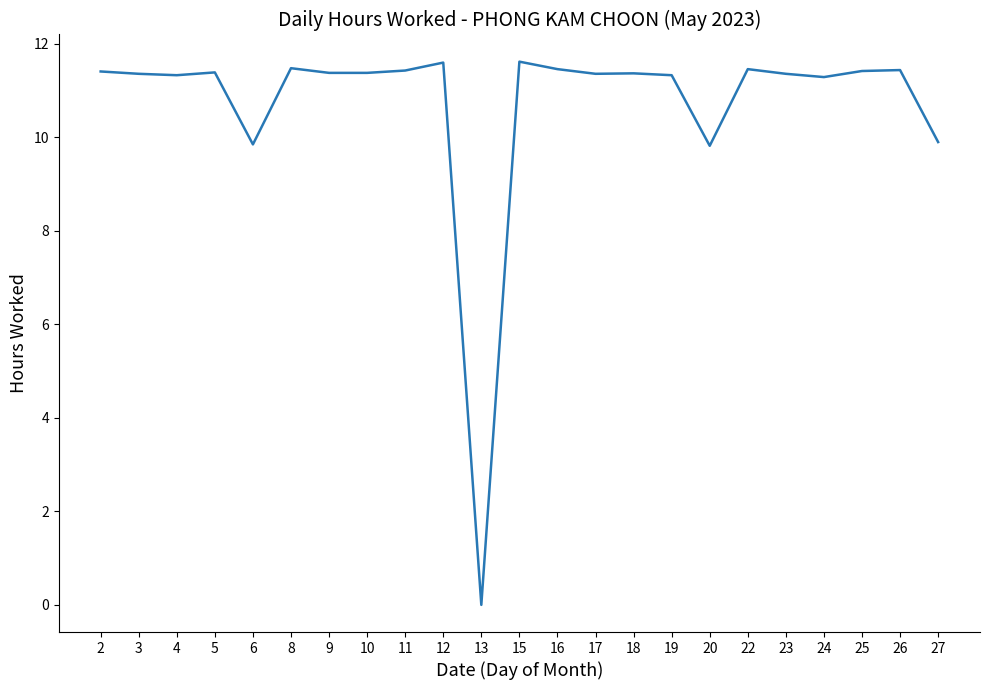

At which category does the chart reach its minimum across all series?

13